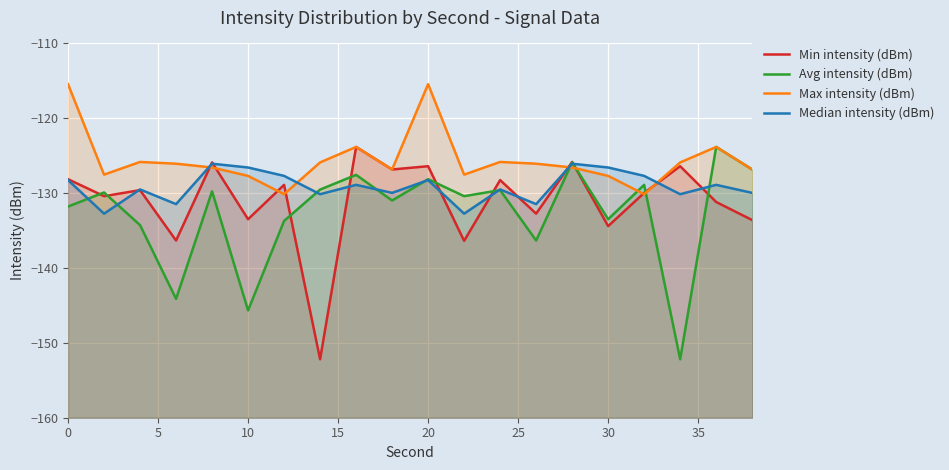

How many lines are shown in the chart?

4